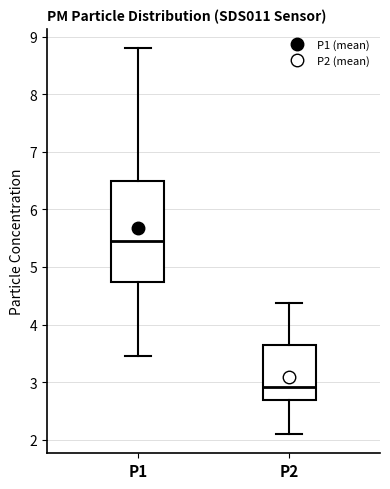

Reading left to right, transcribe this box plot: for each box, give where its median line is, the range the box spans, and where its two whiskers end, as read against the y-axis. The values are not printed on the chart, so give them approximately, as read against the axis.

P1: median 5.5, box 4.7 to 6.5, whiskers 3.5 to 8.8
P2: median 2.9, box 2.7 to 3.6, whiskers 2.1 to 4.4